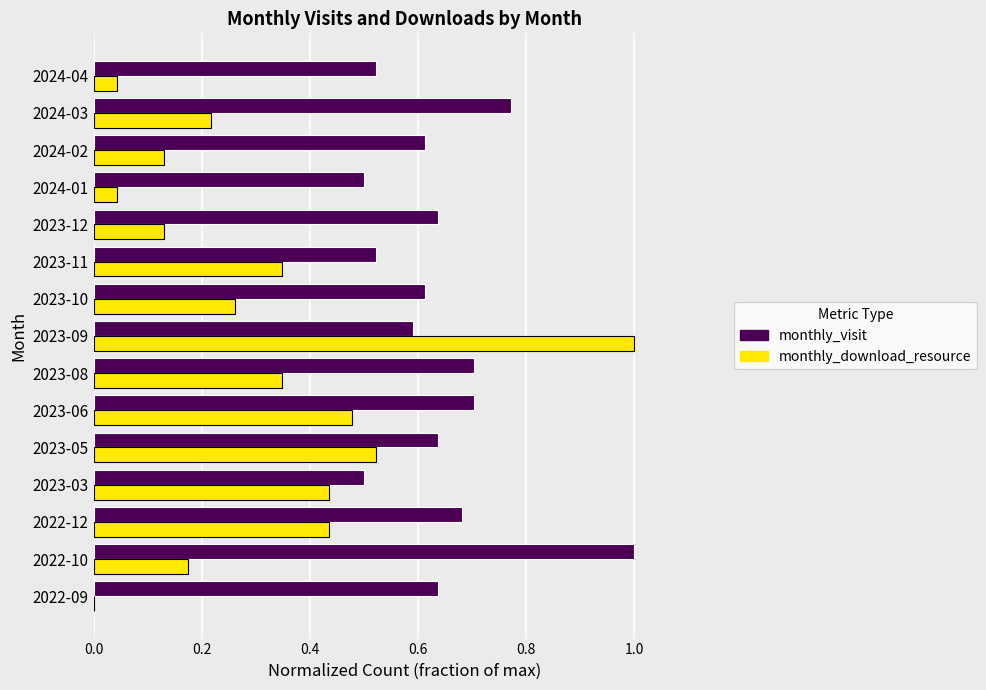

True or false: monthly_download_resource has a value of 0.7 at 2023-09.

False